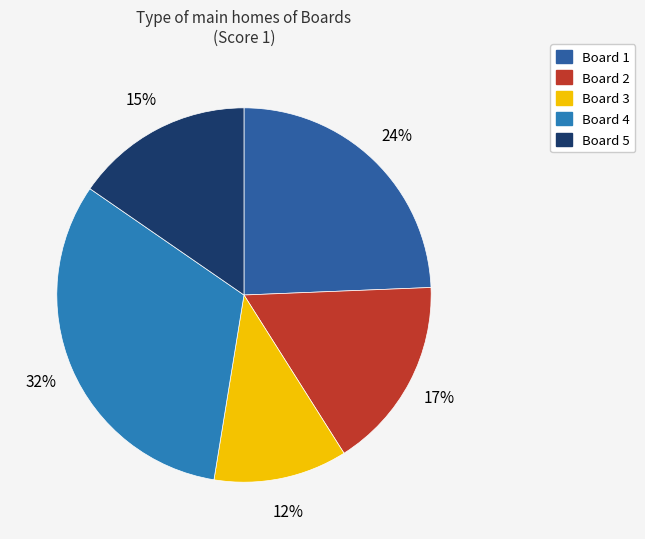

To the nearest percent, what is the average slice percentage?

20%